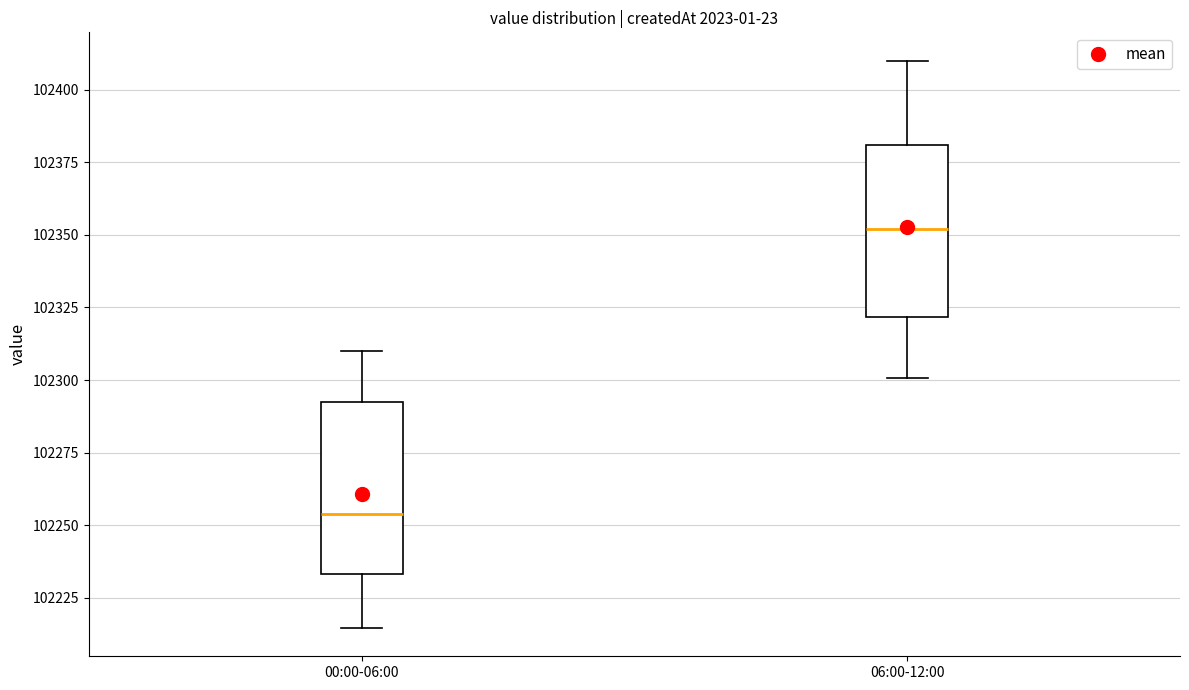

Reading left to right, read every box against the y-axis: the position of its median line, the range the box covers, and the ends of its whiskers. The values are not printed on the chart, so give them approximately, as read against the axis.

00:00-06:00: median 102255, box 102235 to 102295, whiskers 102215 to 102310
06:00-12:00: median 102350, box 102320 to 102380, whiskers 102300 to 102410